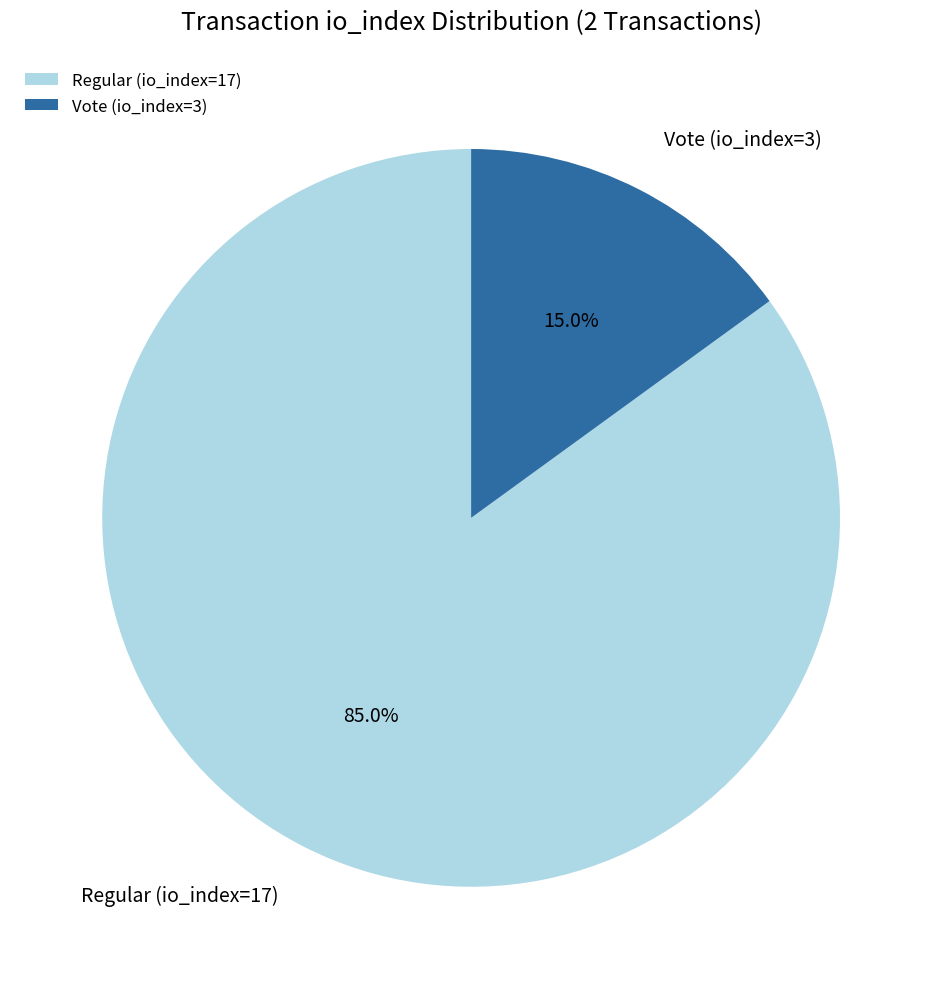

Between Regular (io_index=17) and Vote (io_index=3), which is larger?

Regular (io_index=17)